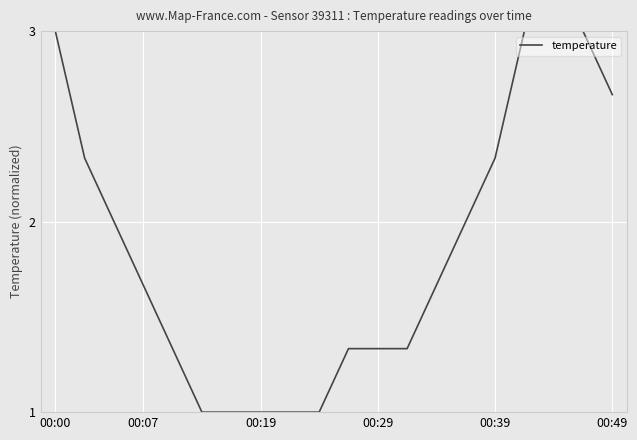

What is the difference between the second highest and second lowest values?

2.0